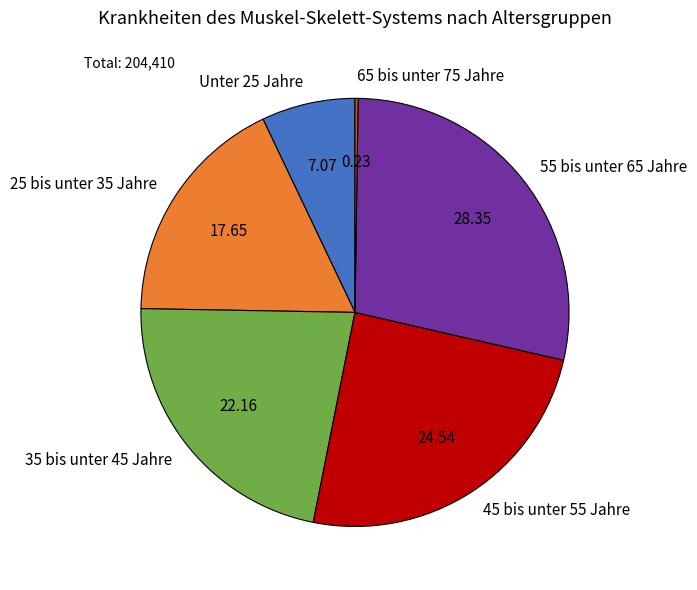

Is there any slice that represents more than half of the pie?

No